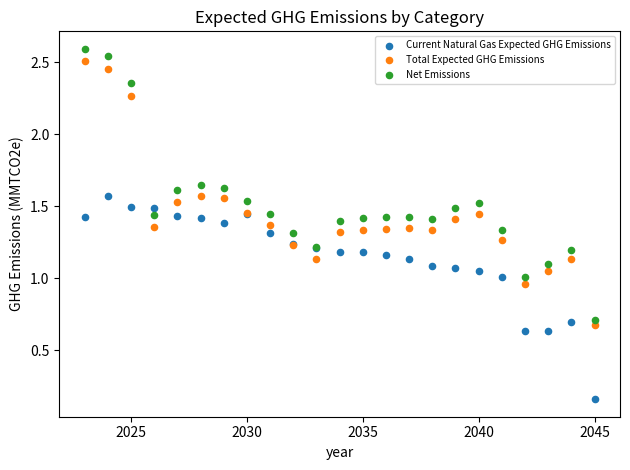

Which series has the largest Y range (max minus min)?

Net Emissions